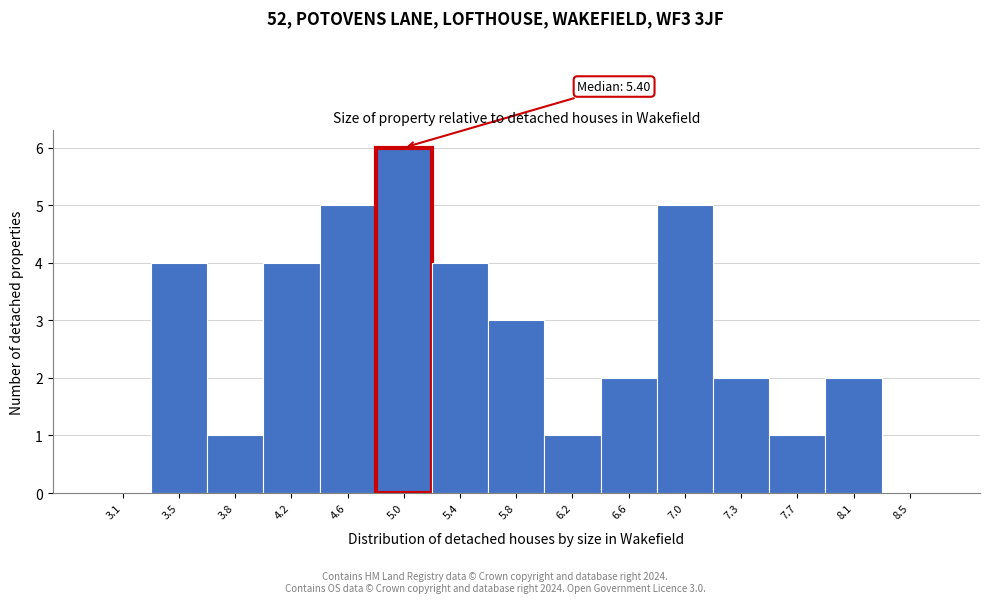

Reading right to left, list all the values displayed in this chart.

8.5=0	8.1=2	7.7=1	7.3=2	7.0=5	6.6=2	6.2=1	5.8=3	5.4=4	5.0=6	4.6=5	4.2=4	3.8=1	3.5=4	3.1=0